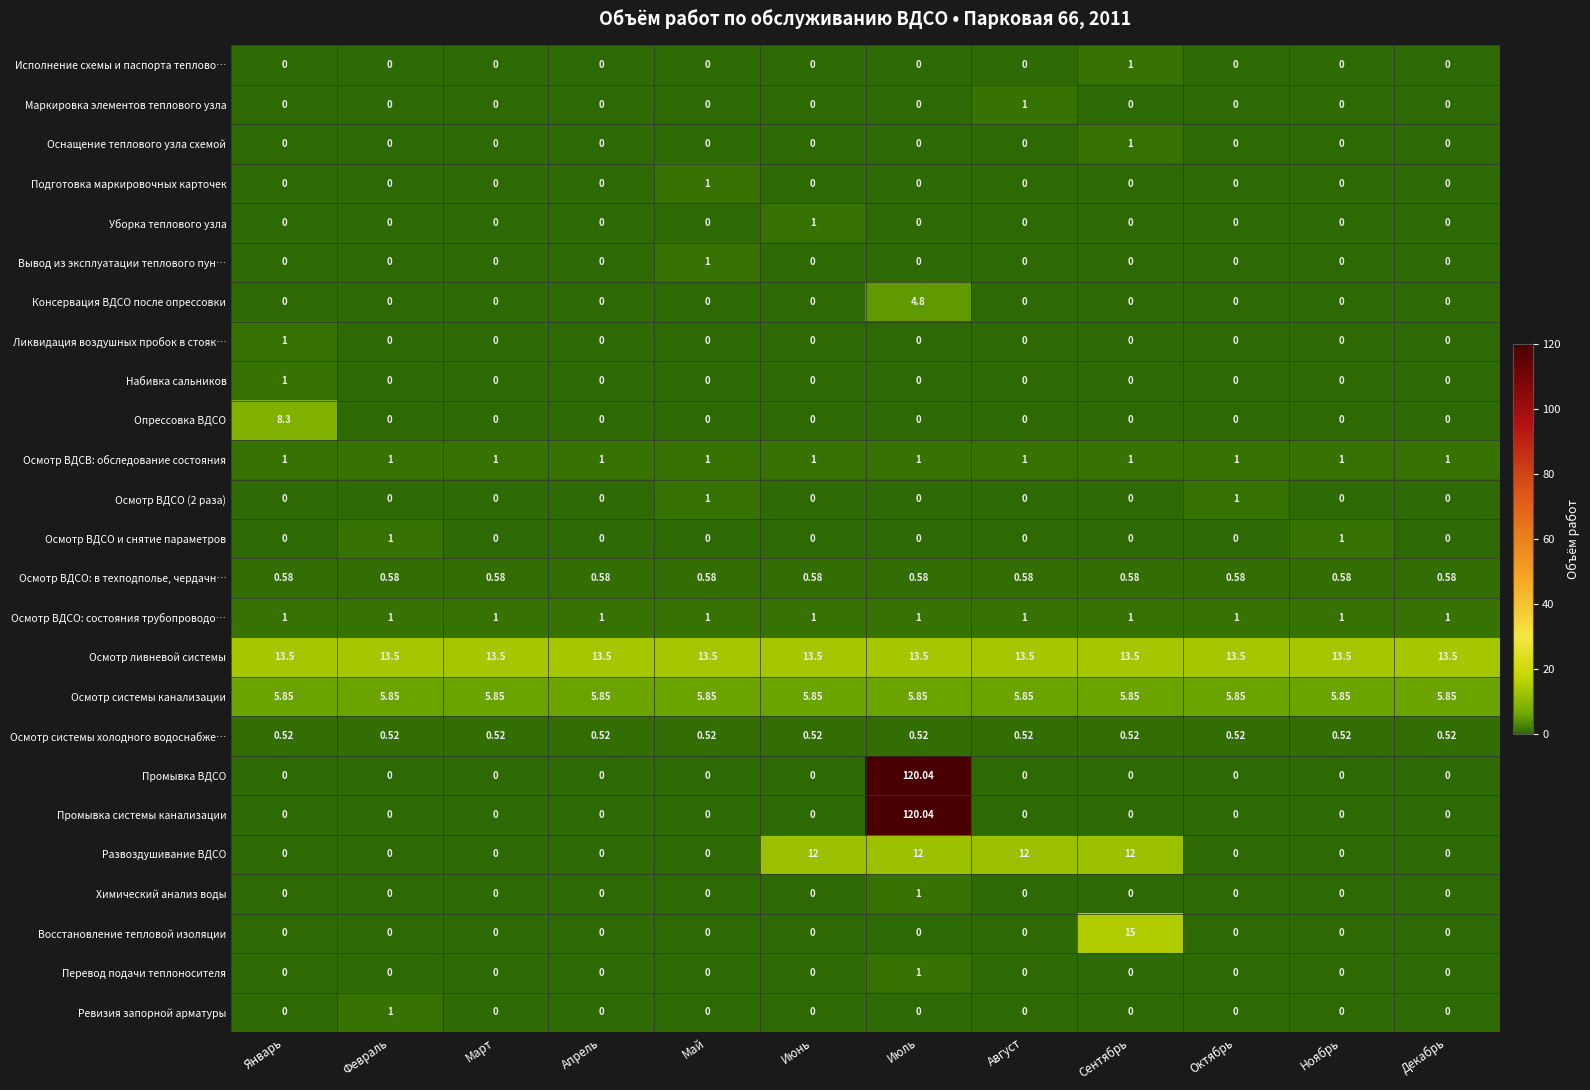

Which category has the highest value across all series?

Июль